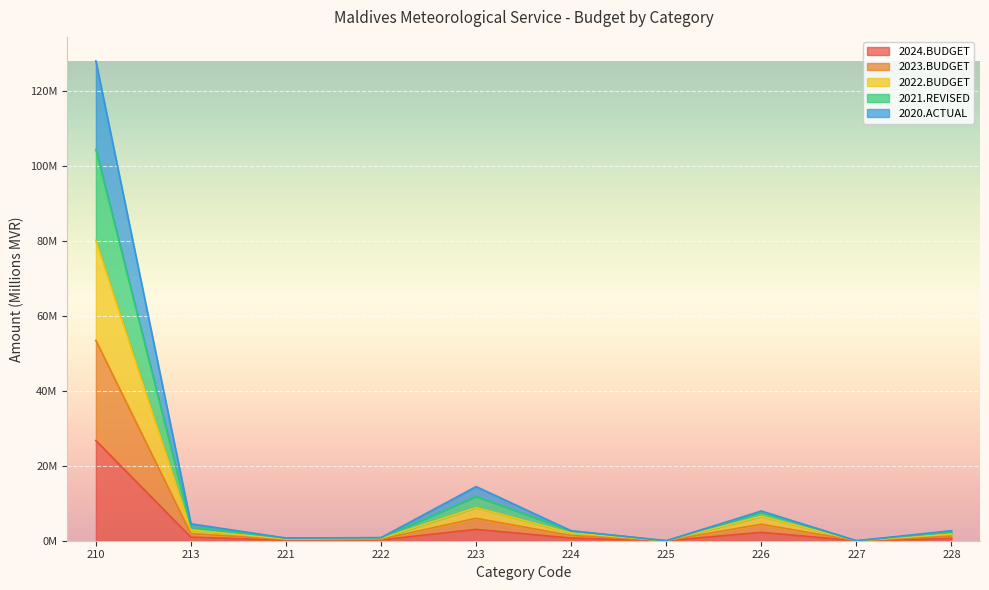

At which category does the chart reach its minimum across all series?

225